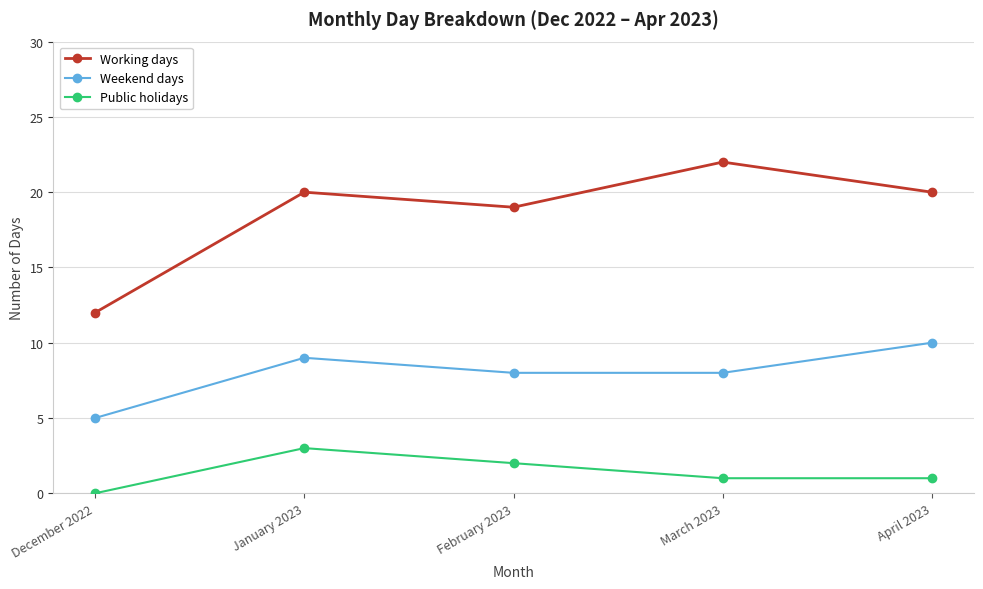

What is the difference between the Working days values at January 2023 and December 2022?

8